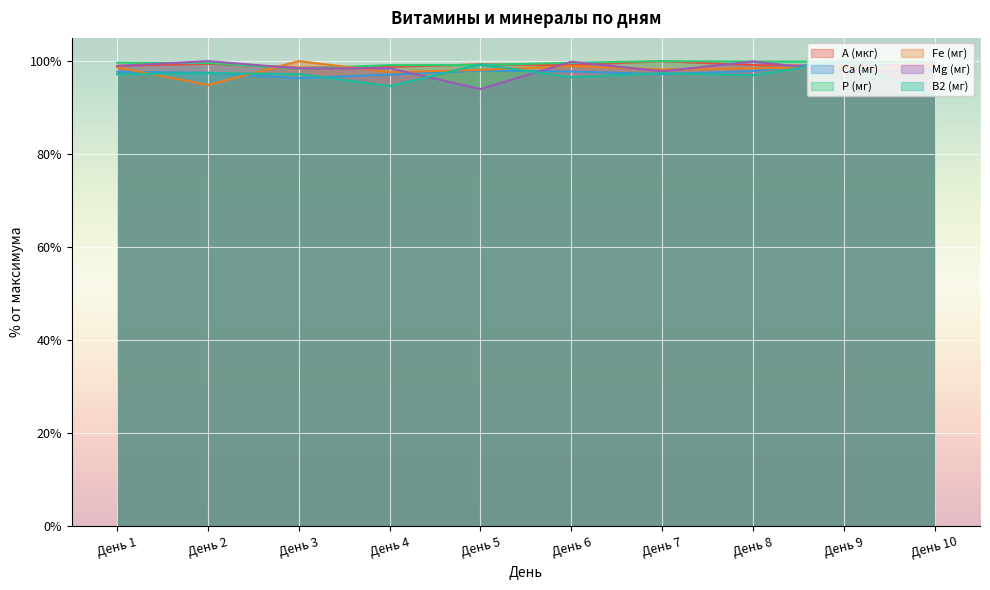

Does the chart display data point markers on the line(s)?

No